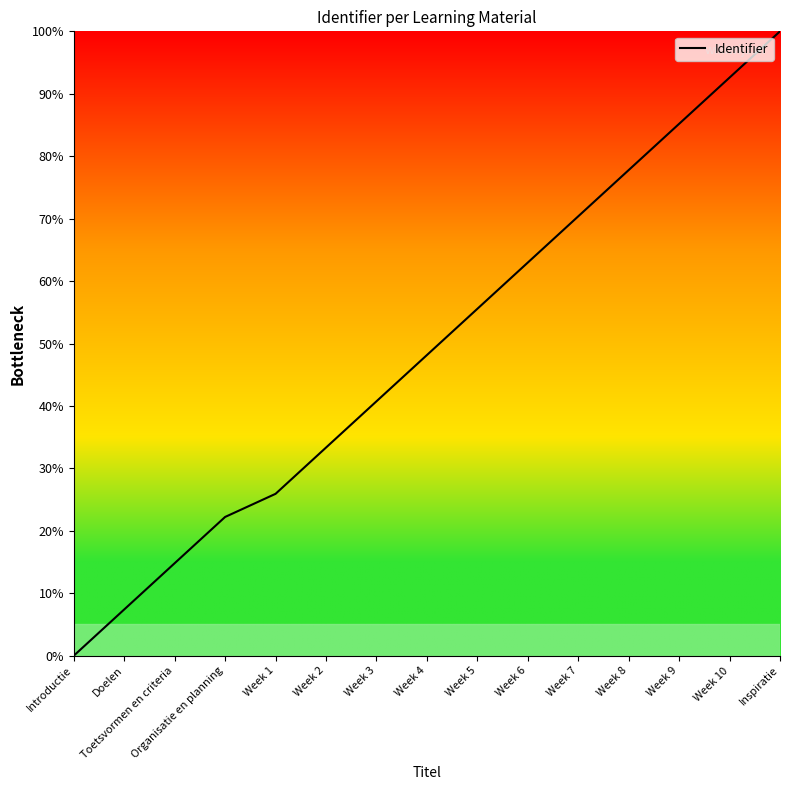

What position from the right is Doelen?

14